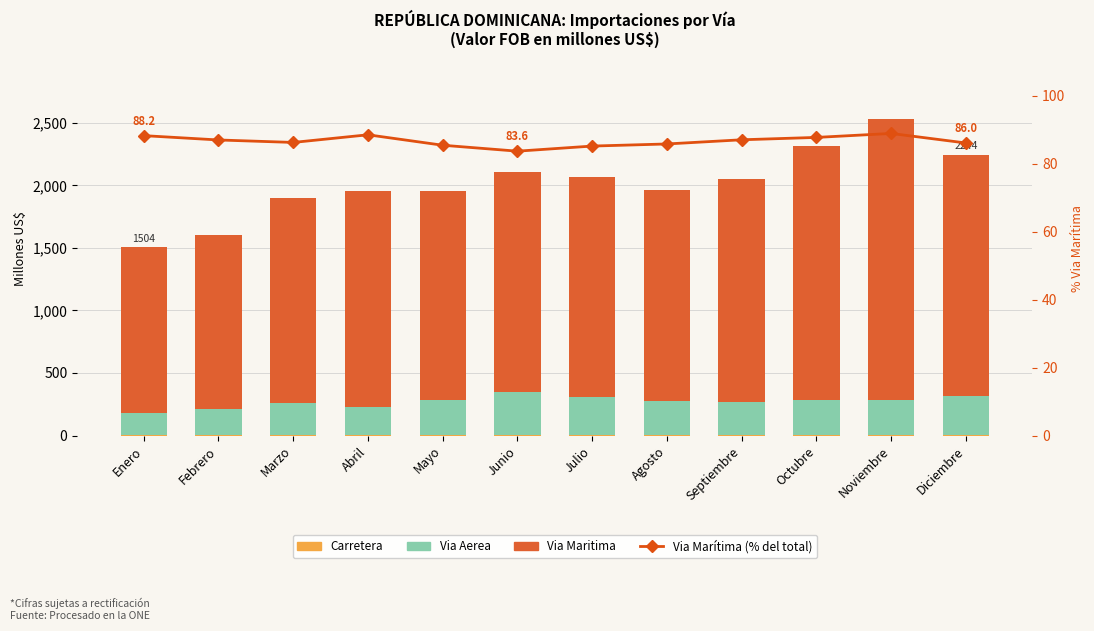

What is the label of the 5th bar from the left?

Mayo